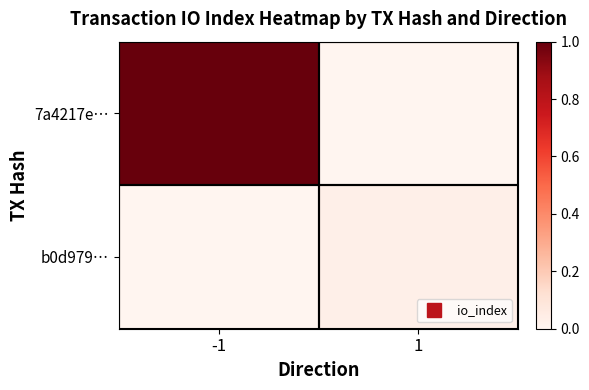

List the series in order of their peak value, highest first.

7a4217e…, b0d979…